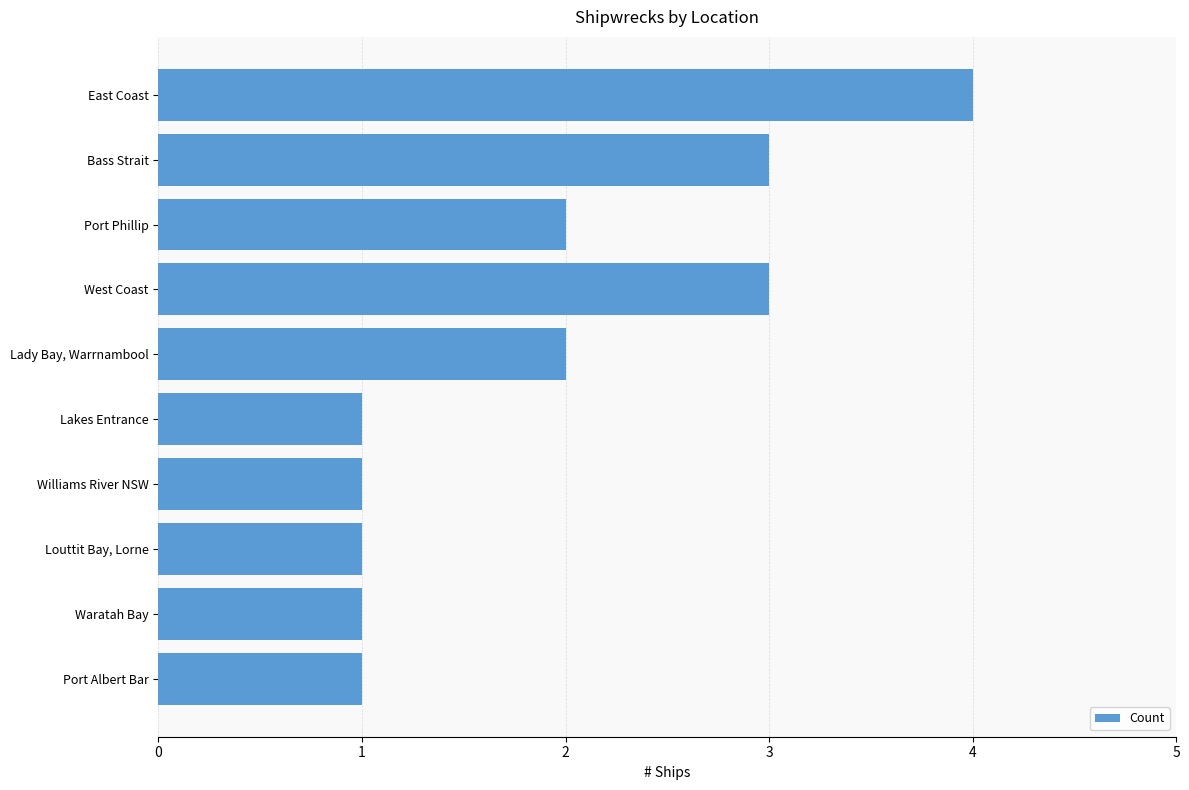

At which category does the chart reach its peak across all series?

East Coast